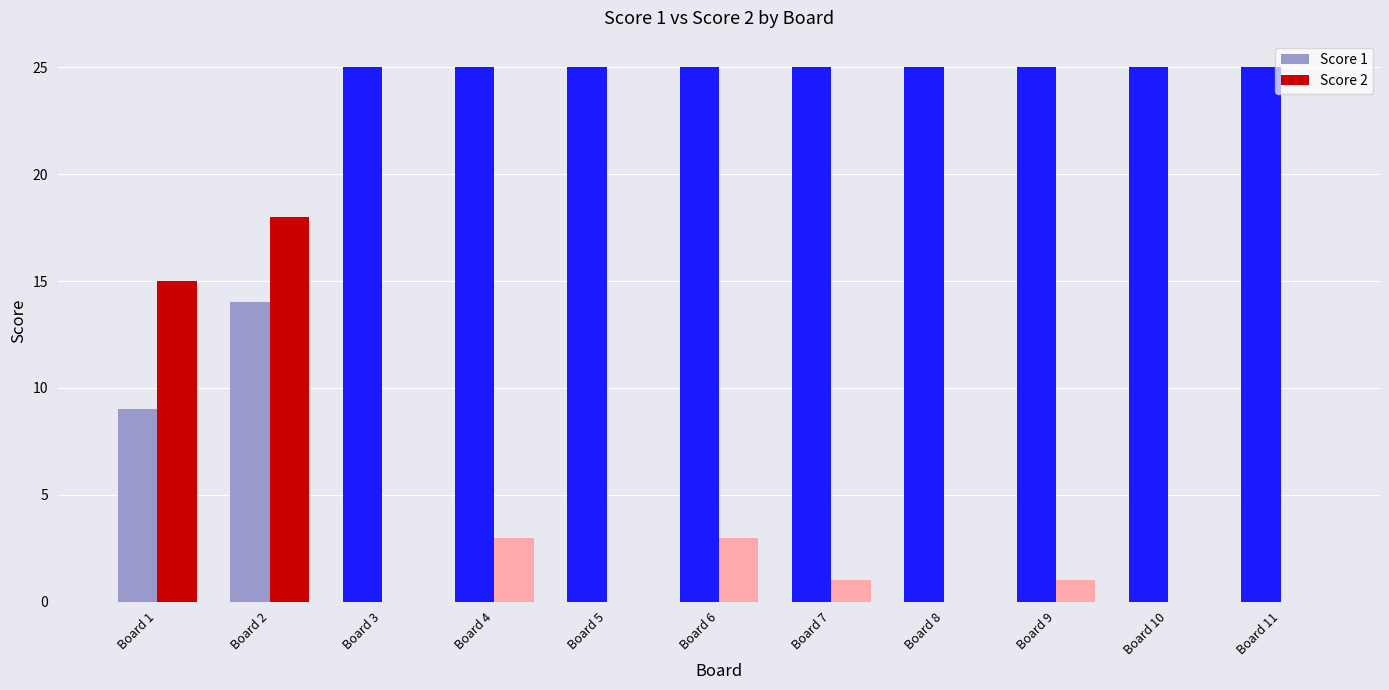

What is the total value across all series at Board 8?

25